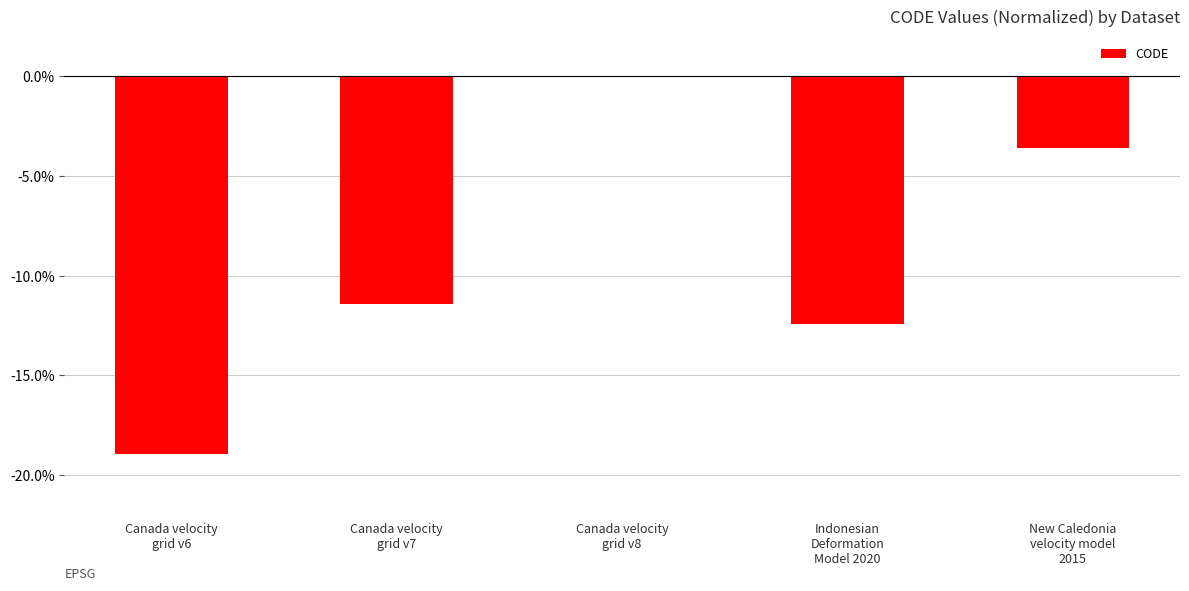

Reading right to left, extract all data points from this chart.

-3.6	-12.4	0.0	-11.4	-19.0